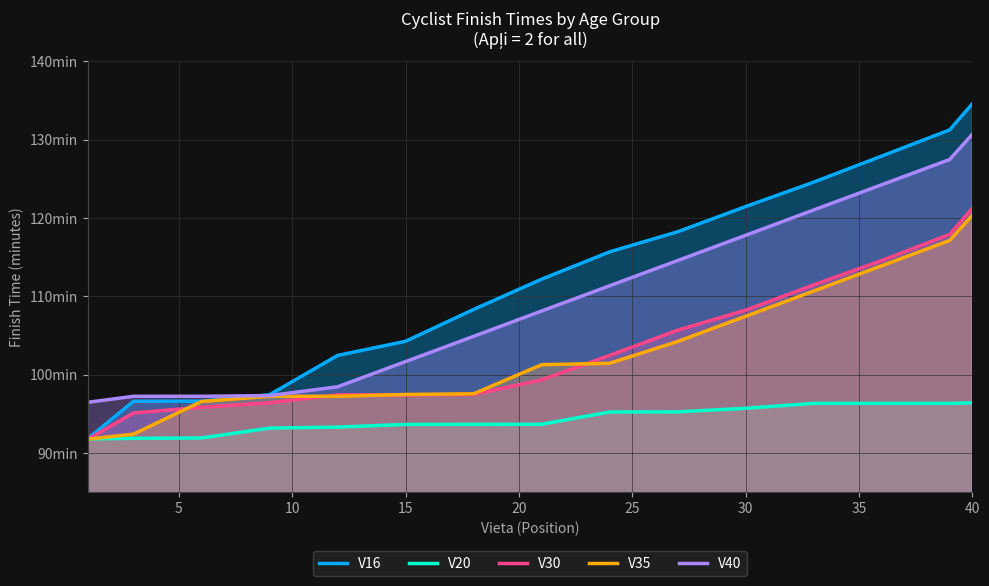

Which series has the largest range (max minus min)?

V16